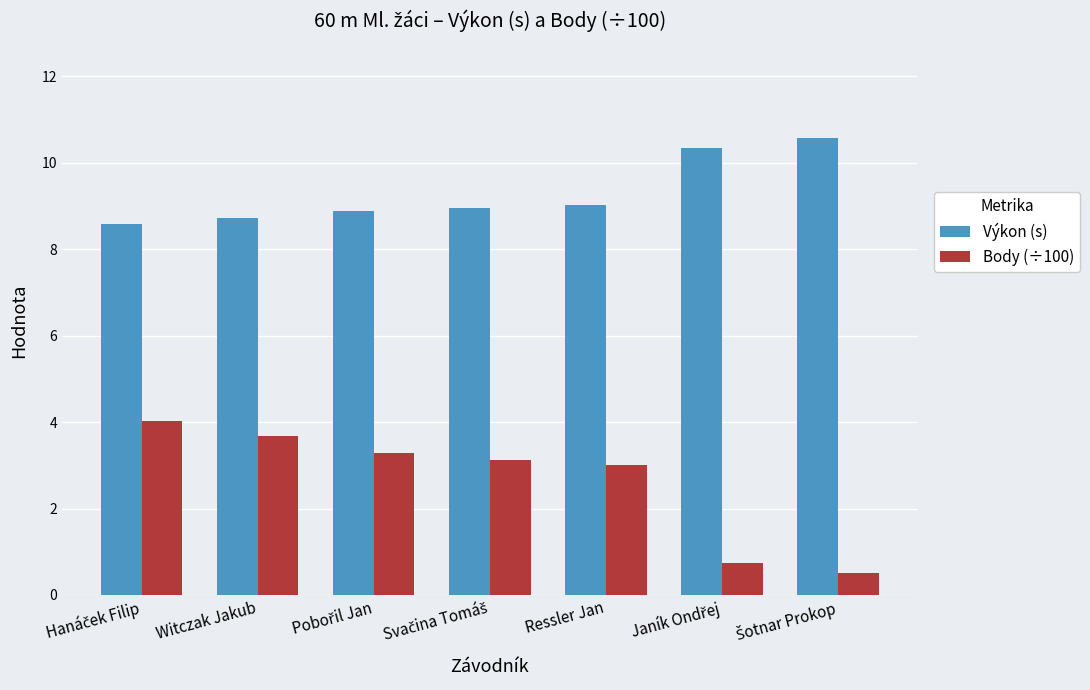

Count the Výkon (s) values in the range 8 to 10.

5